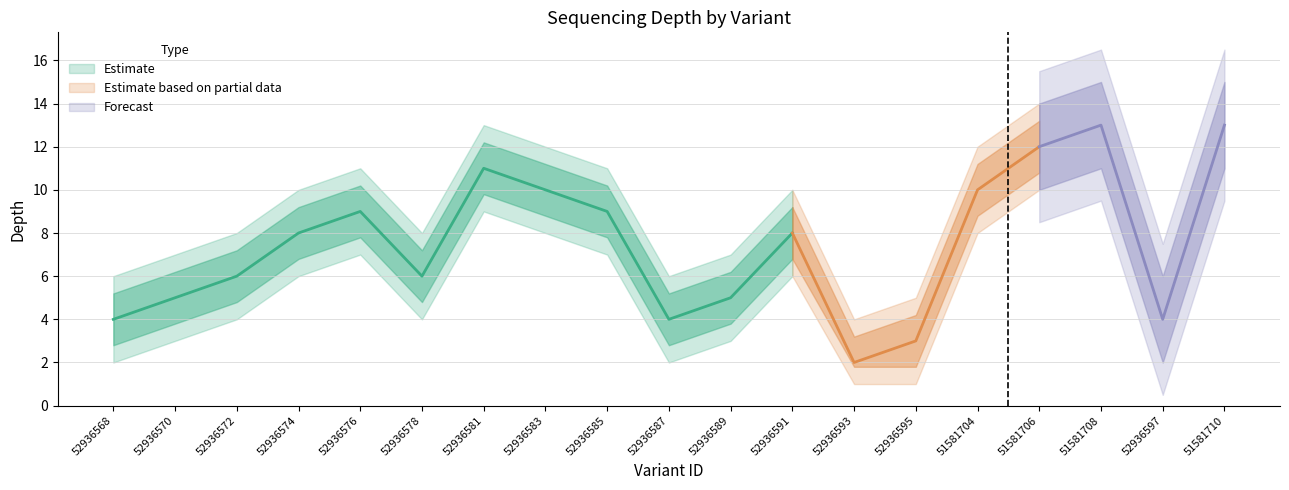

Does the chart have visible grid lines?

Yes